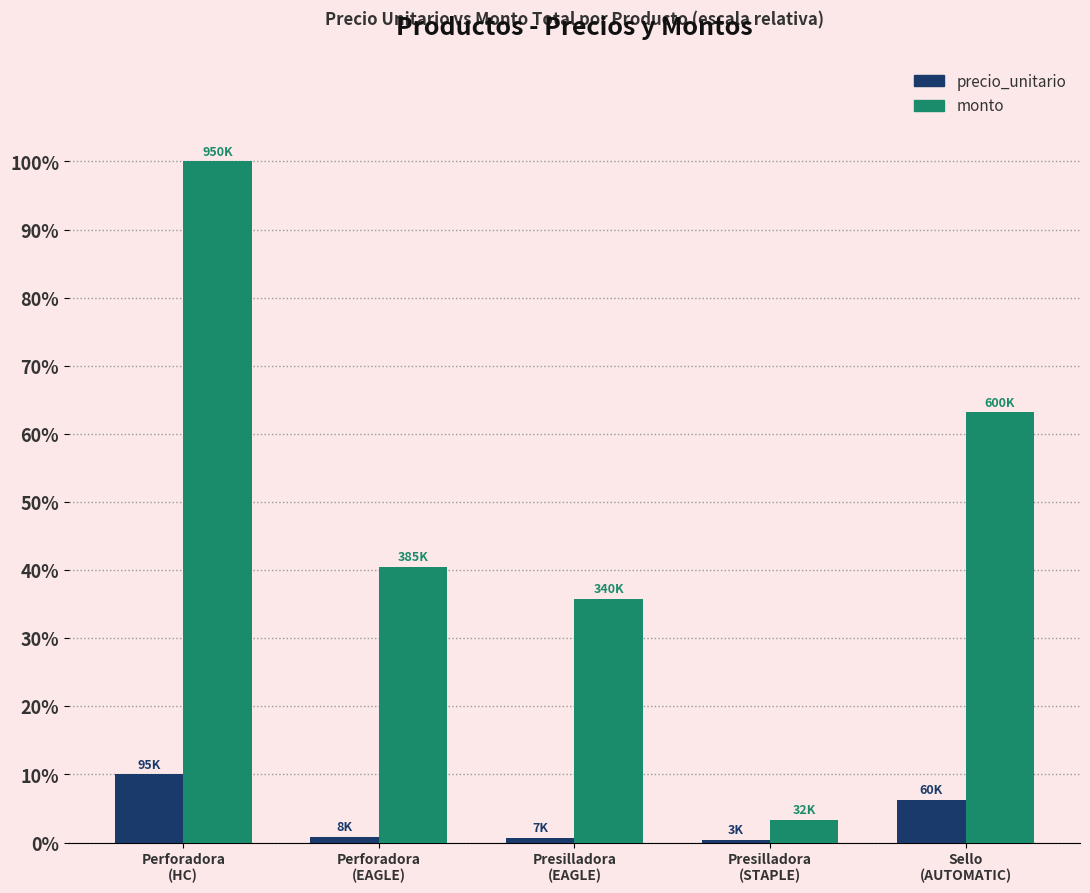

What is the maximum value shown in the chart?

100.0